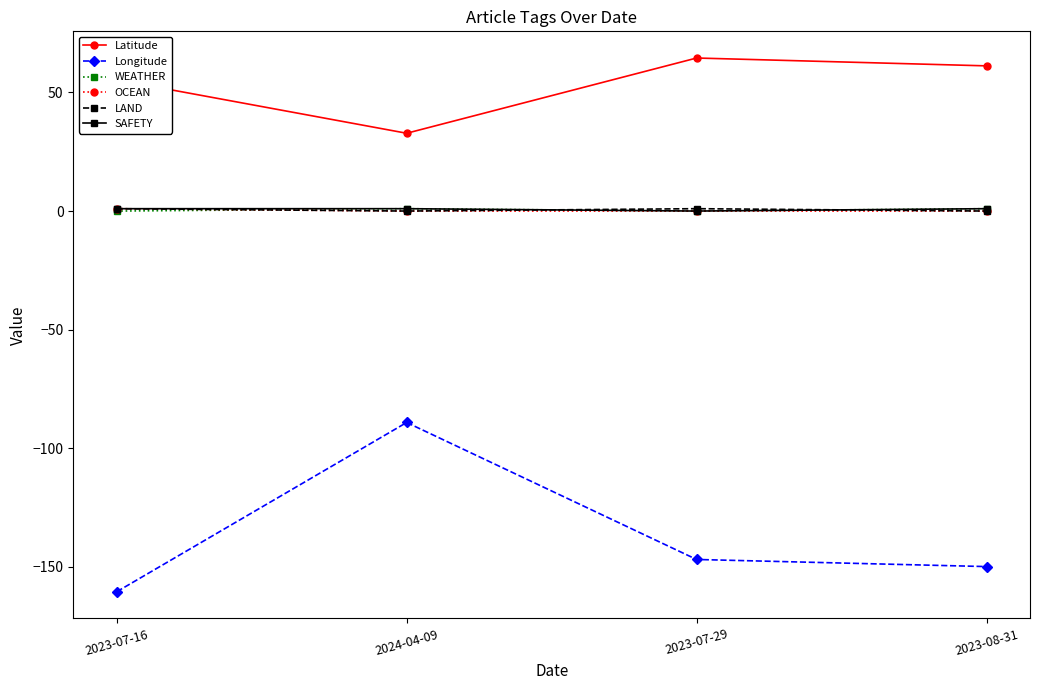

What is the sum of the Latitude values at 2024-04-09 and 2023-07-29?

97.3